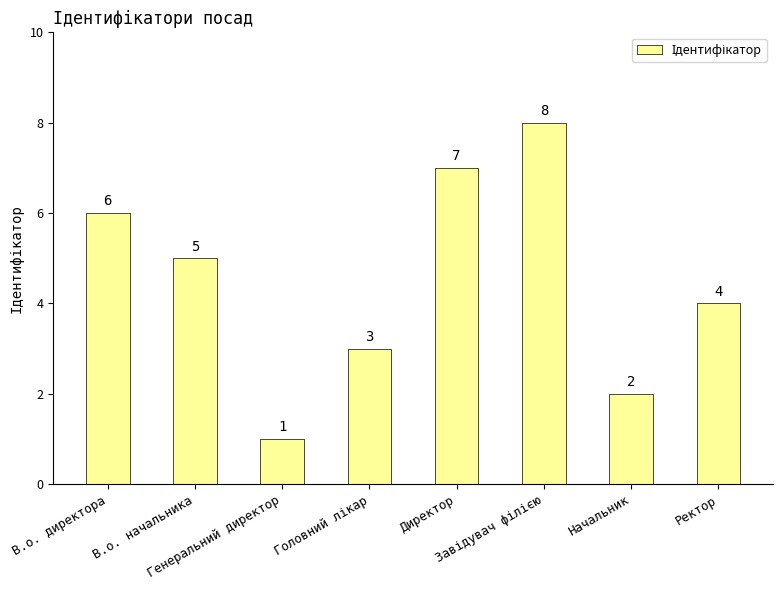

True or false: the data shows 0 at Генеральний директор.

False